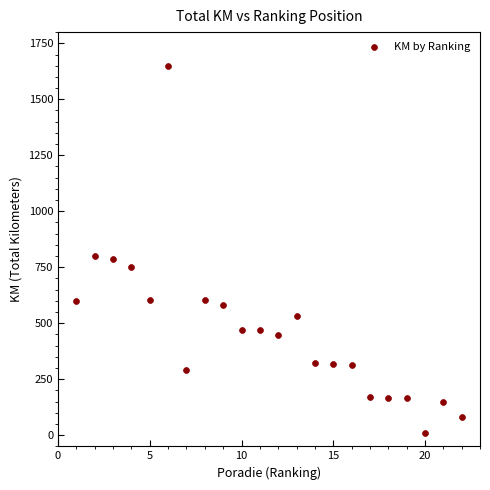

What is the range of Y values (max minus min)?

1640